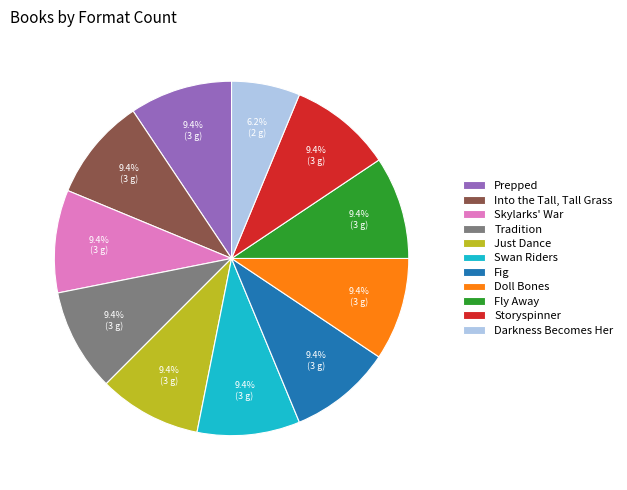

What is the smallest slice in the pie chart?

Darkness Becomes Her